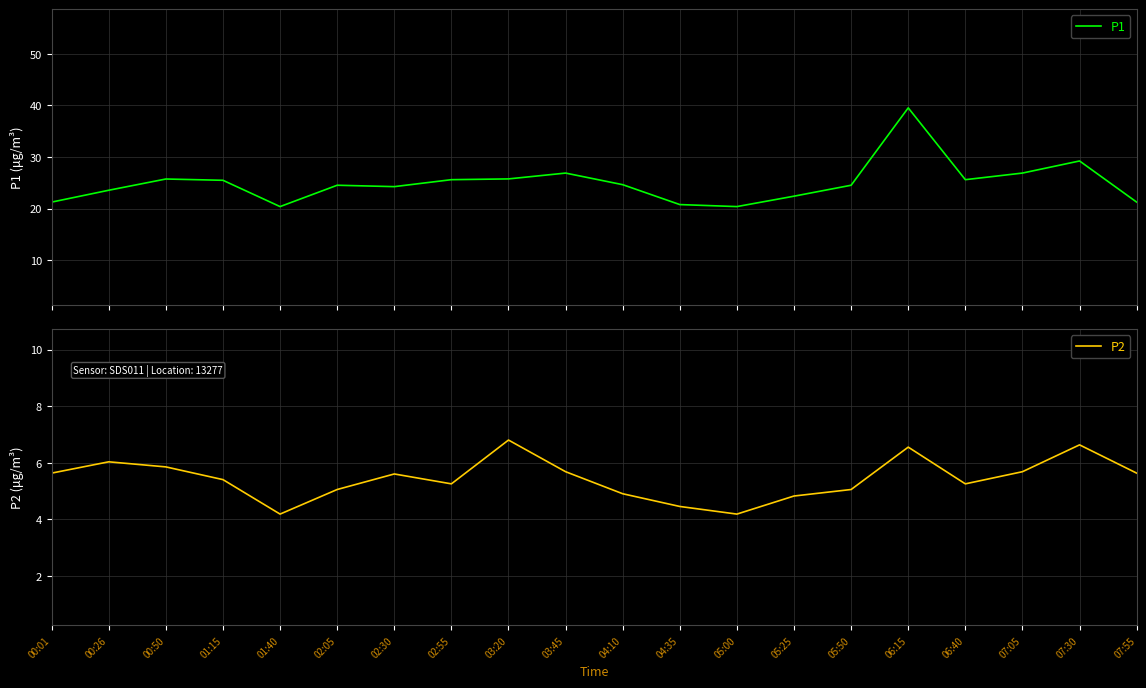

Which has a higher value, 07:30 or 02:30?

07:30